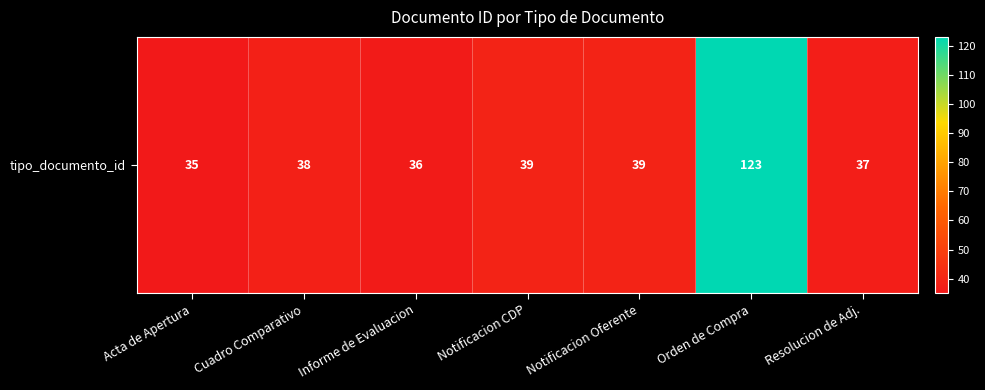

List the labels in order of value, largest first.

Orden de Compra, Notificacion CDP, Notificacion Oferente, Cuadro Comparativo, Resolucion de Adj., Informe de Evaluacion, Acta de Apertura